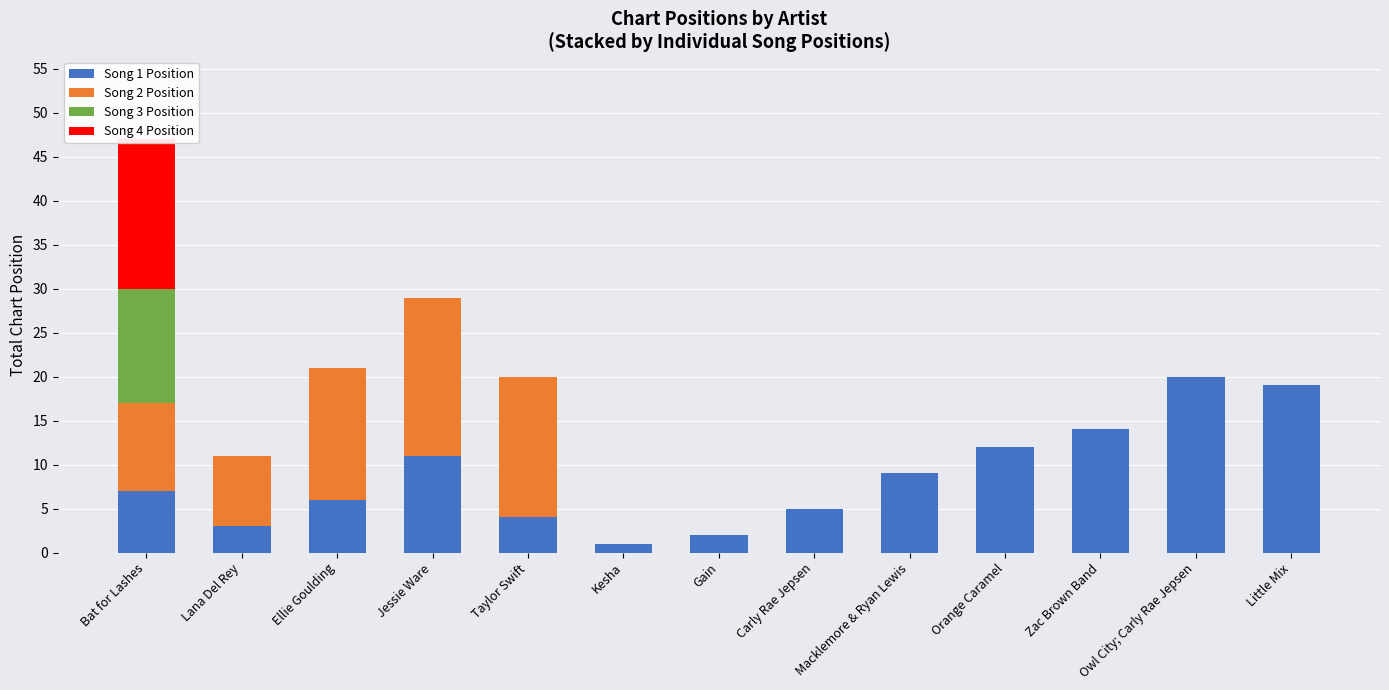

Reading left to right, list all the values displayed in this chart.

Song 1 Position: Bat for Lashes=7	Lana Del Rey=3	Ellie Goulding=6	Jessie Ware=11	Taylor Swift=4	Kesha=1	Gain=2	Carly Rae Jepsen=5	Macklemore & Ryan Lewis=9	Orange Caramel=12	Zac Brown Band=14	Owl City; Carly Rae Jepsen=20	Little Mix=19
Song 2 Position: Bat for Lashes=10	Lana Del Rey=8	Ellie Goulding=15	Jessie Ware=18	Taylor Swift=16	Kesha=0	Gain=0	Carly Rae Jepsen=0	Macklemore & Ryan Lewis=0	Orange Caramel=0	Zac Brown Band=0	Owl City; Carly Rae Jepsen=0	Little Mix=0
Song 3 Position: Bat for Lashes=13	Lana Del Rey=0	Ellie Goulding=0	Jessie Ware=0	Taylor Swift=0	Kesha=0	Gain=0	Carly Rae Jepsen=0	Macklemore & Ryan Lewis=0	Orange Caramel=0	Zac Brown Band=0	Owl City; Carly Rae Jepsen=0	Little Mix=0
Song 4 Position: Bat for Lashes=17	Lana Del Rey=0	Ellie Goulding=0	Jessie Ware=0	Taylor Swift=0	Kesha=0	Gain=0	Carly Rae Jepsen=0	Macklemore & Ryan Lewis=0	Orange Caramel=0	Zac Brown Band=0	Owl City; Carly Rae Jepsen=0	Little Mix=0